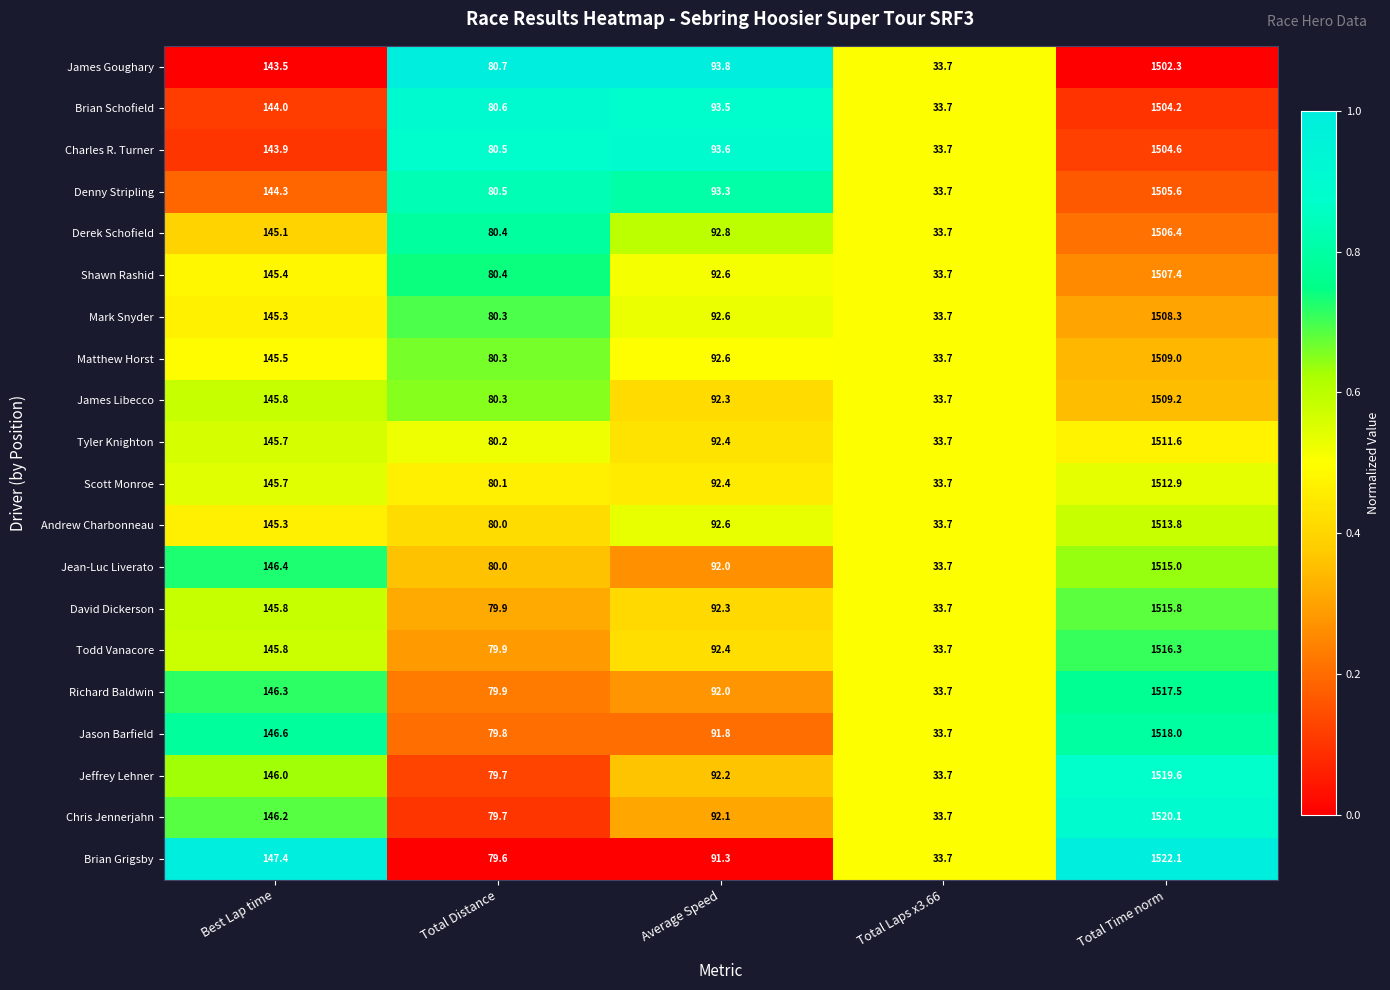

At which category does the chart reach its peak across all series?

Total Time norm